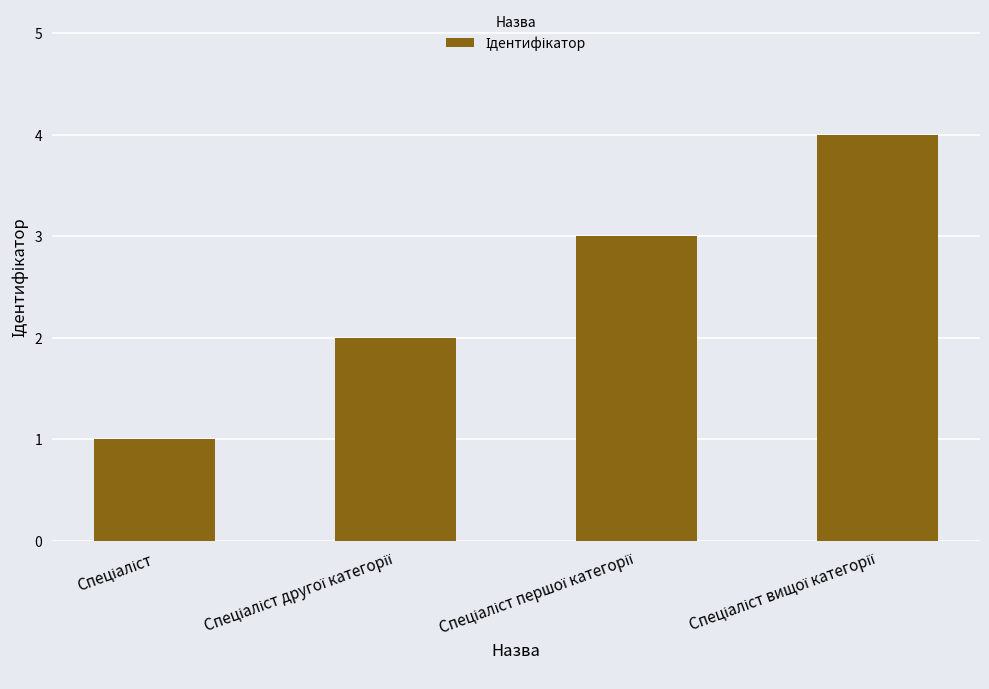

What is the smallest value displayed?

1